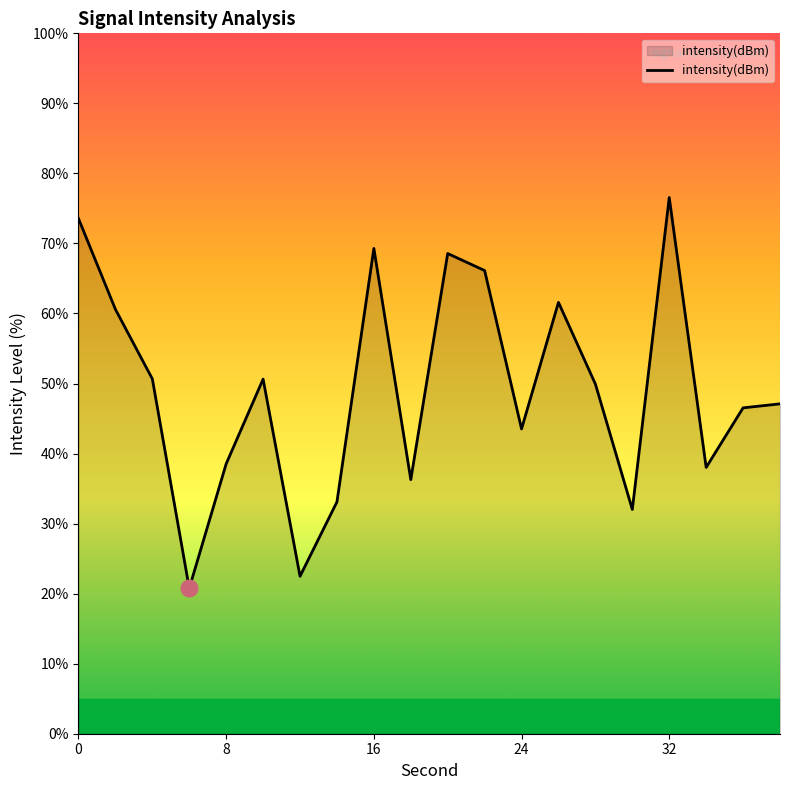

What is the greatest value displayed?

76.6